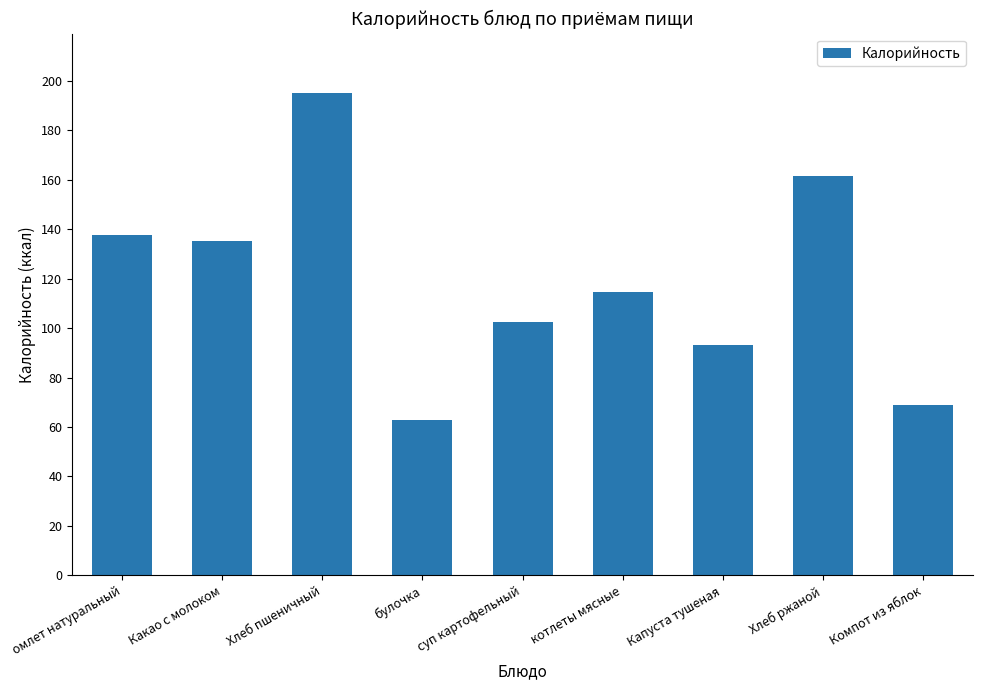

What position from the right is омлет натуральный?

9